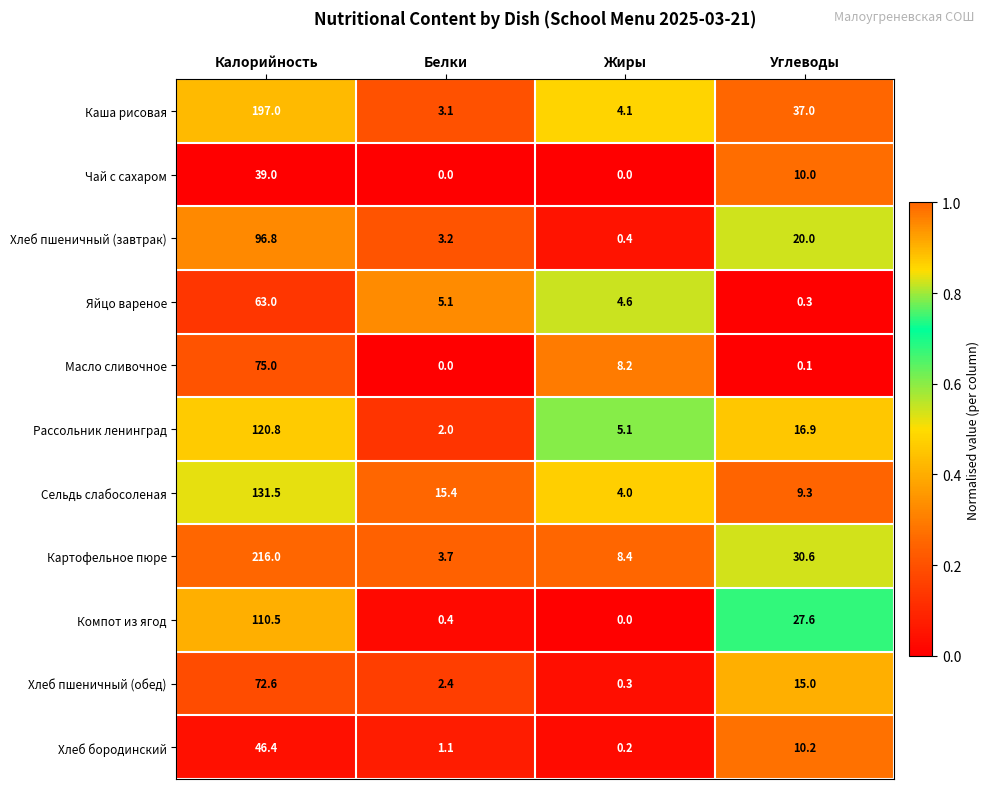

Between Калорийность and Углеводы, which series saw the biggest shift?

Картофельное пюре